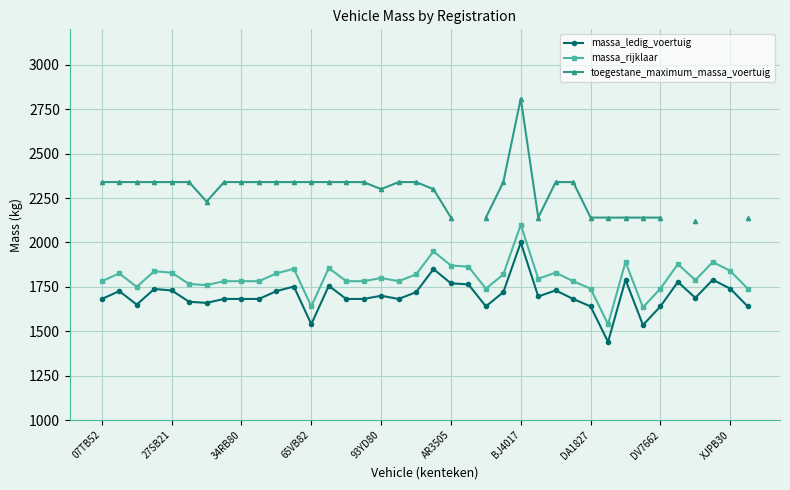

What is the maximum value for massa_rijklaar?

2100